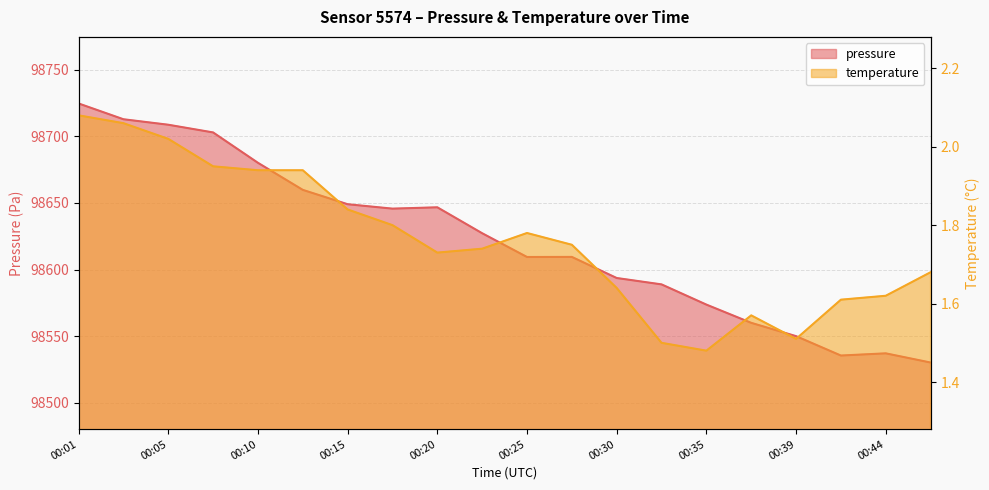

Reading right to left, extract all data points from this chart.

pressure: 00:47=98530.2	00:44=98537.1	00:42=98535.4	00:39=98550.0	00:37=98560.0	00:35=98573.7	00:32=98588.8	00:30=98593.6	00:27=98609.5	00:25=98609.4	00:22=98627.2	00:20=98646.7	00:18=98645.7	00:15=98649.0	00:13=98659.8	00:10=98680.1	00:08=98702.9	00:05=98708.7	00:03=98712.8	00:01=98724.7
temperature: 00:47=1.7	00:44=1.6	00:42=1.6	00:39=1.5	00:37=1.6	00:35=1.5	00:32=1.5	00:30=1.6	00:27=1.8	00:25=1.8	00:22=1.7	00:20=1.7	00:18=1.8	00:15=1.8	00:13=1.9	00:10=1.9	00:08=1.9	00:05=2.0	00:03=2.1	00:01=2.1